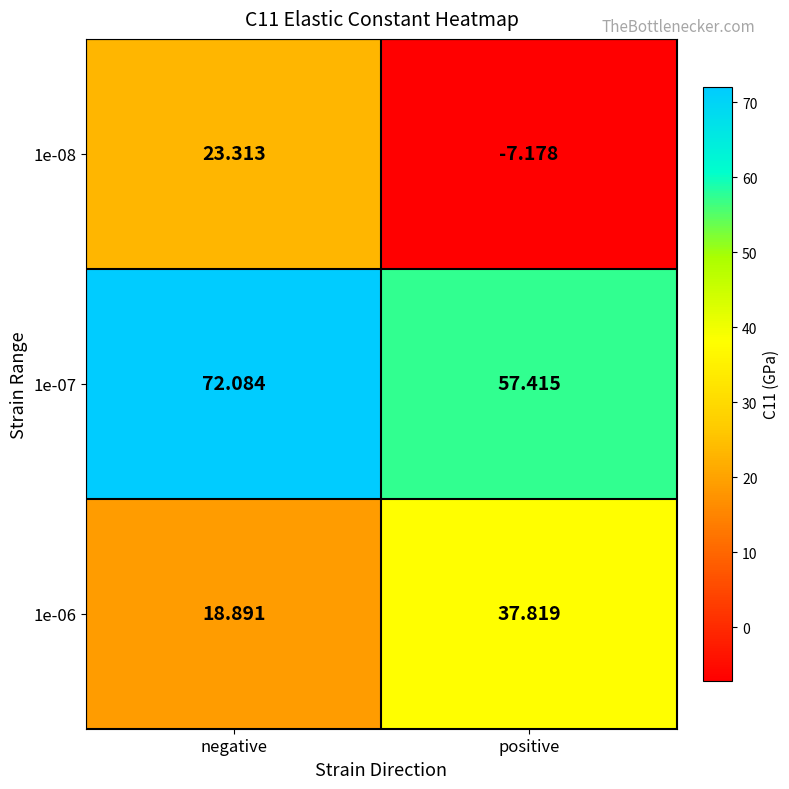

Which series has the largest total across all categories?

1e-07